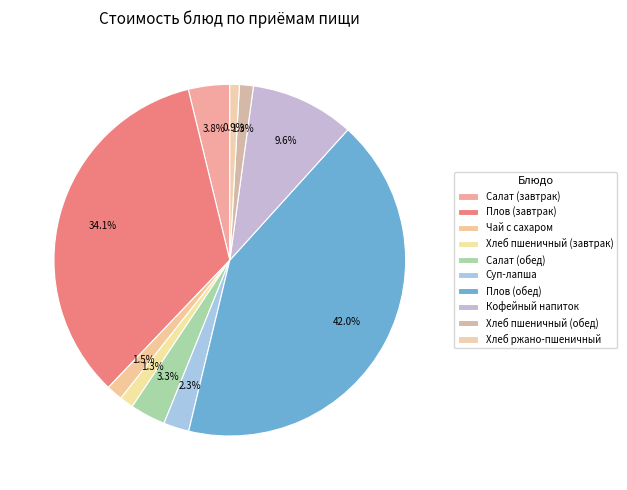

Does Салат (обед) account for over 50% of the chart?

No